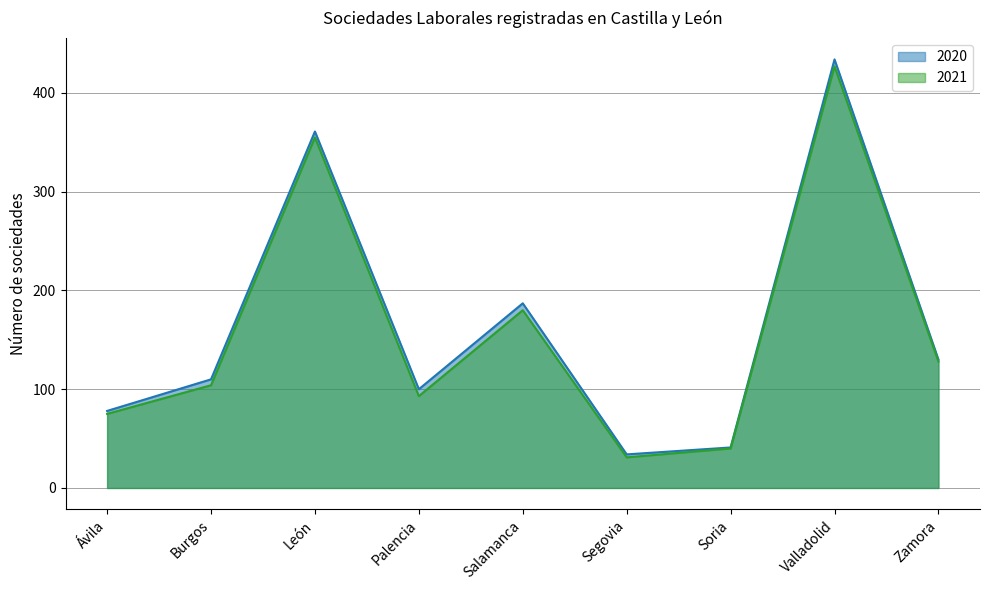

What is the label of the 8th point from the left?

Valladolid